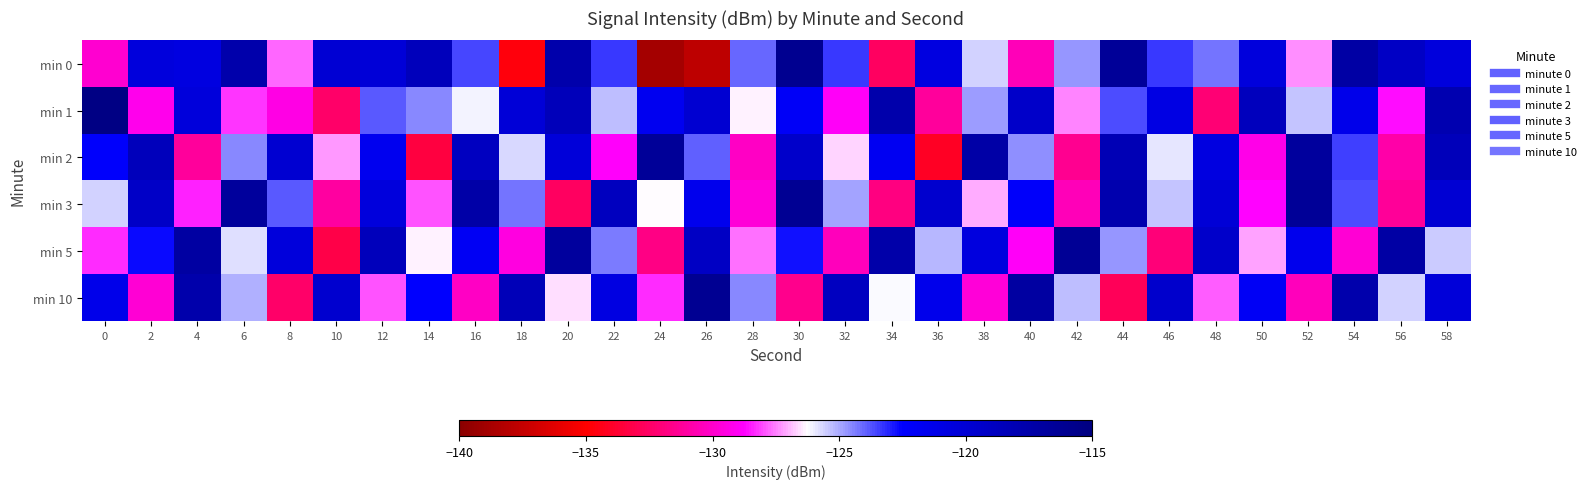

At 40, list the series in order from largest to smallest.

min 10, min 1, min 3, min 2, min 5, min 0